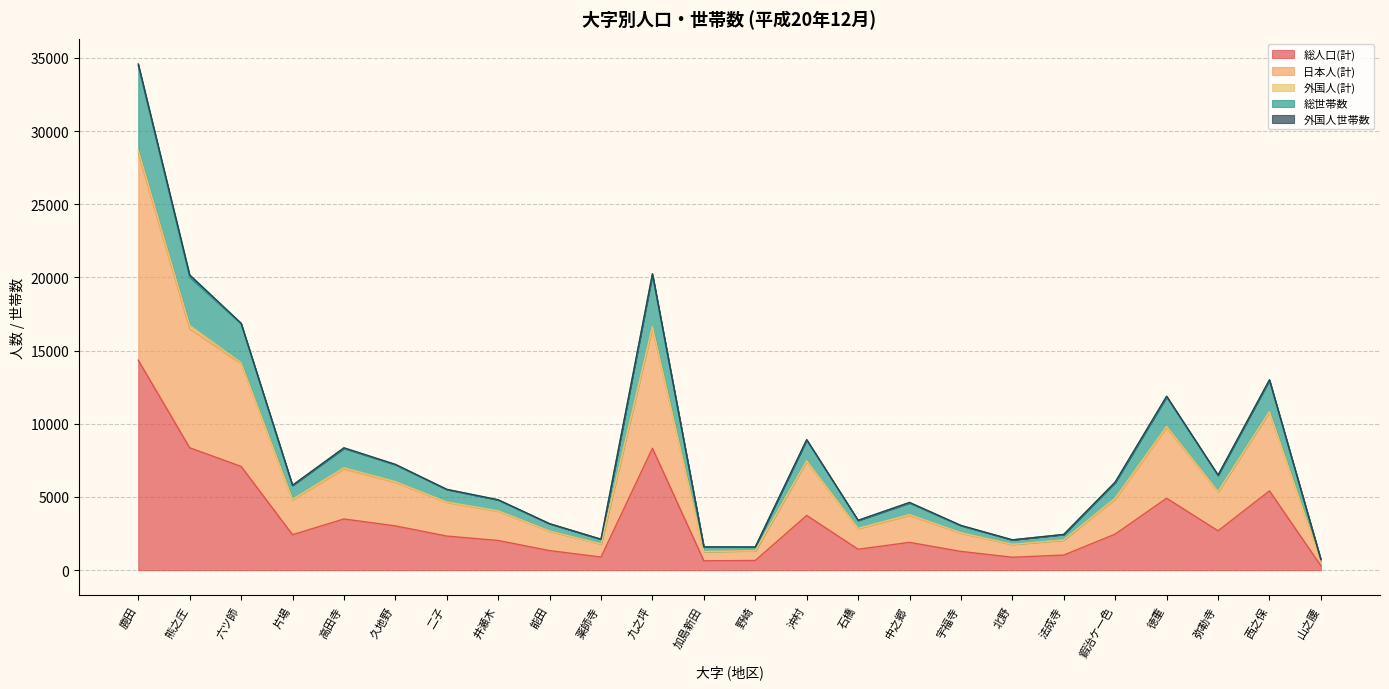

True or false: 総人口(計) has a value of 1534 at 法成寺.

False